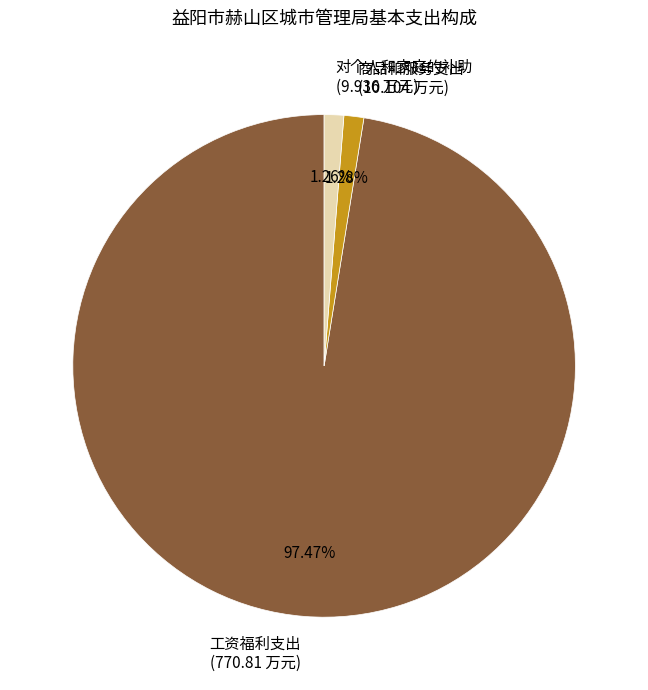

How many segments does this pie chart have?

3